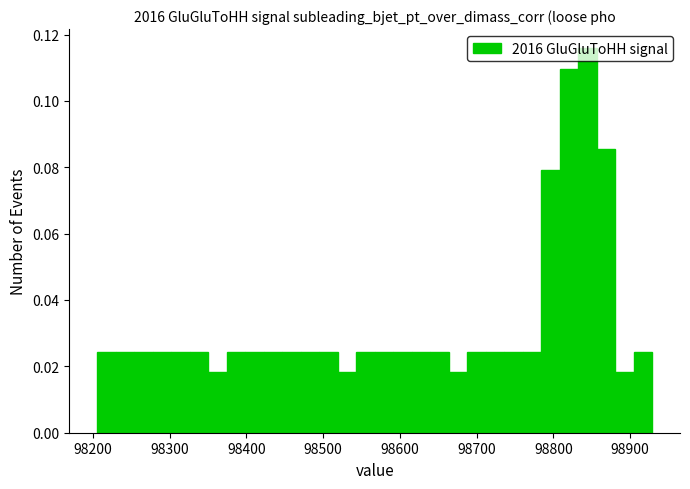

Around what value on the x-axis is the tallest bar? Give the approximate position of its centre, as read against the axis.

98840